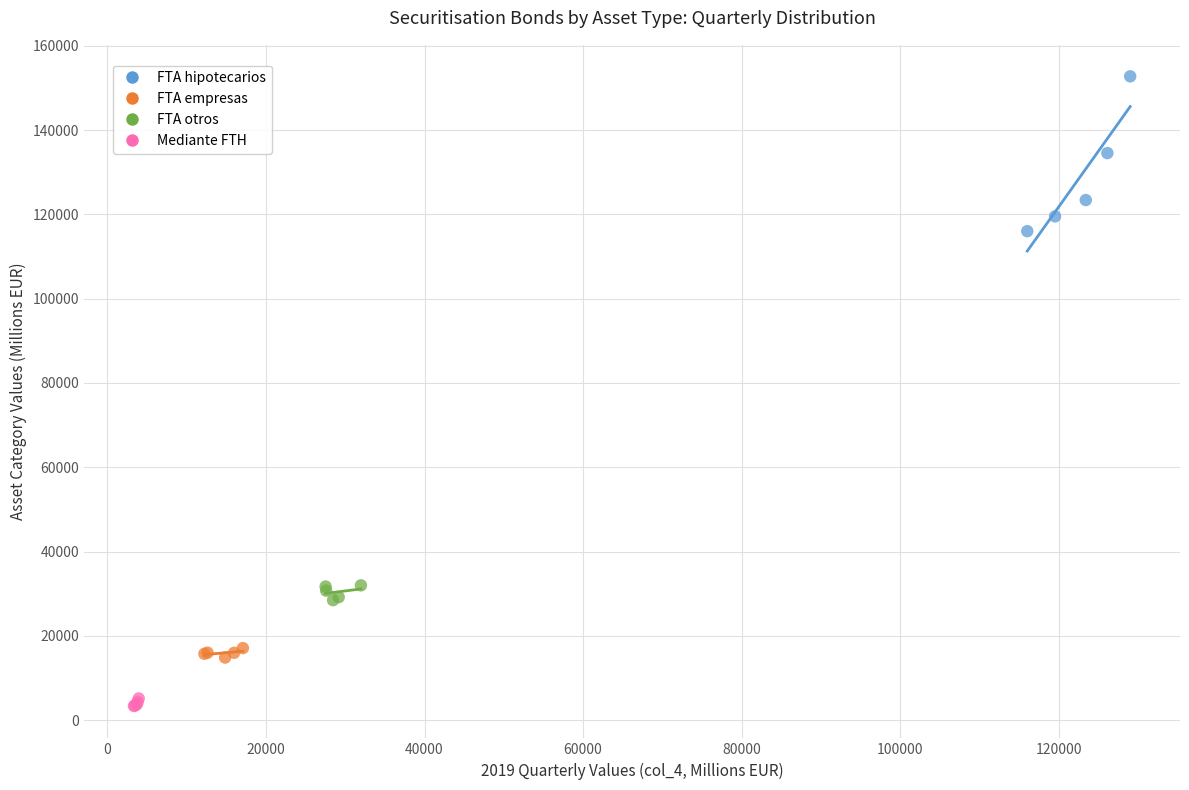

Which series contains the lowest Y value?

Mediante FTH